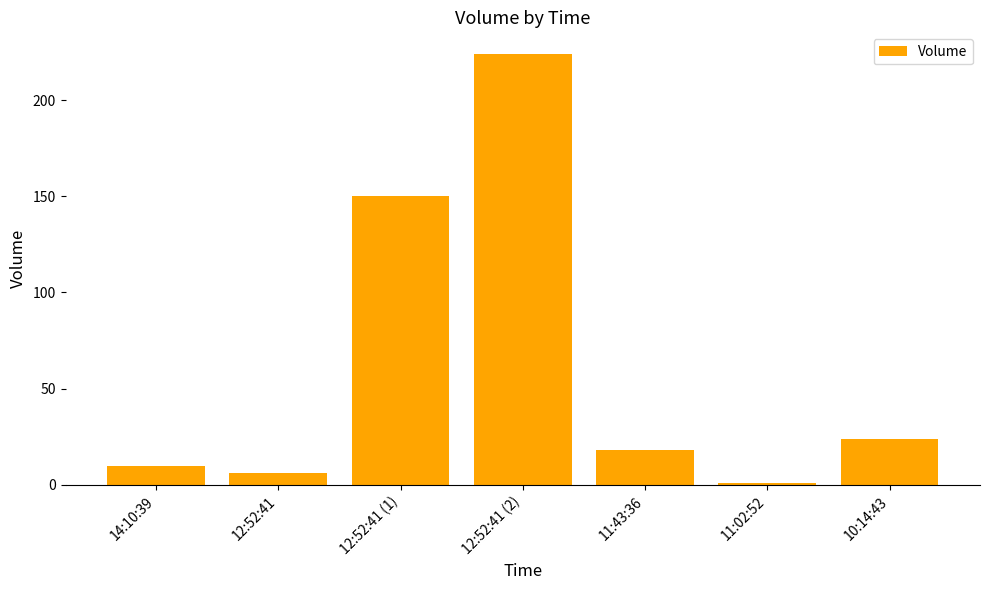

Does the chart contain stacked bars?

No